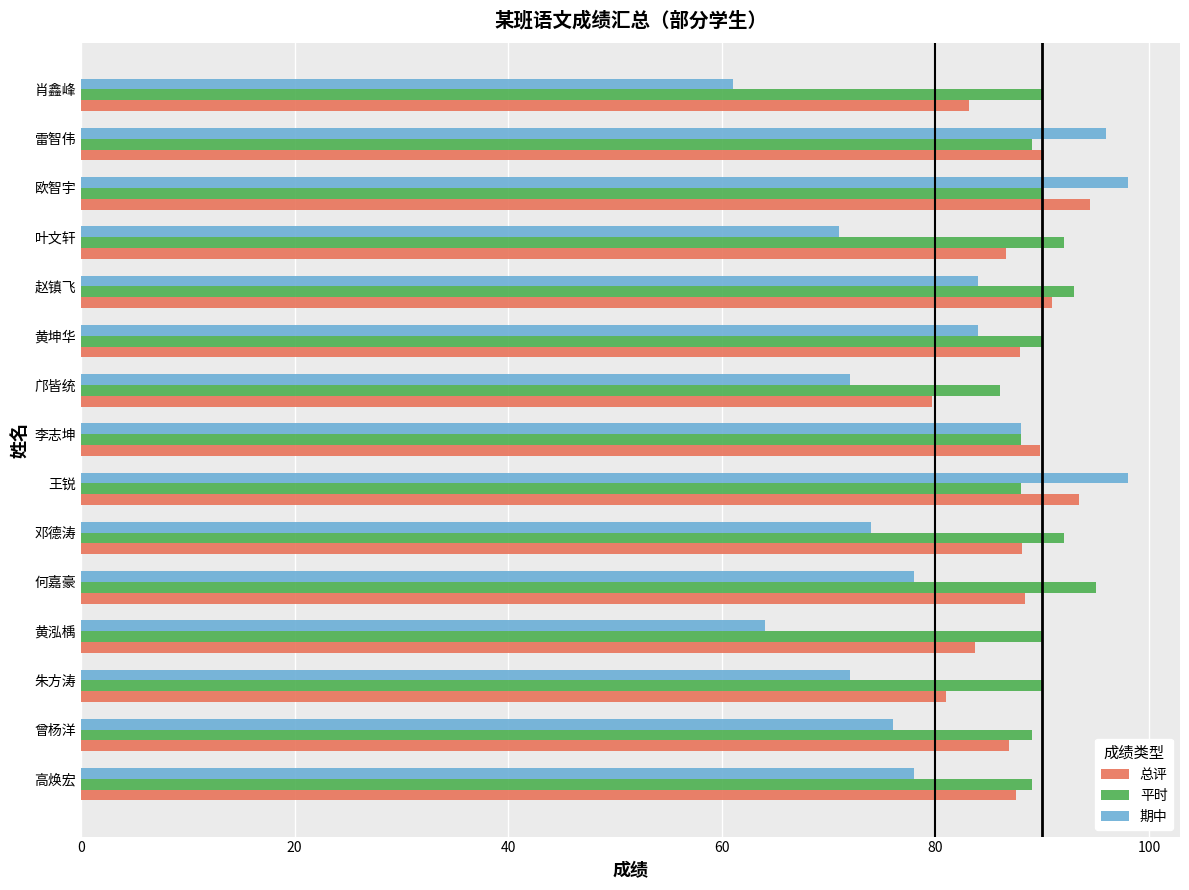

At how many categories does at least one series exceed 70?

15